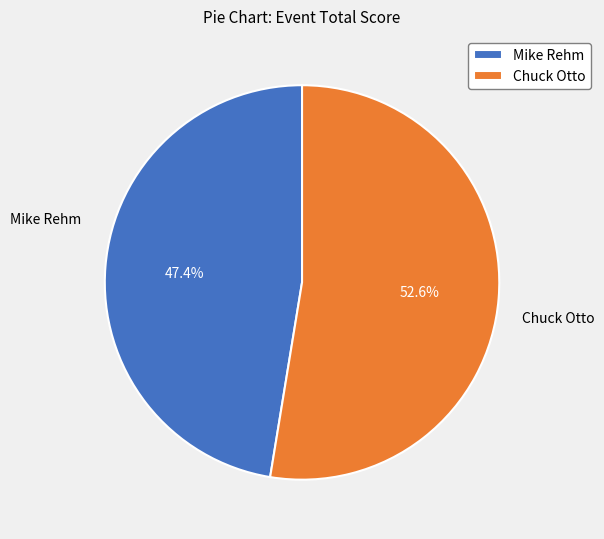

How much of the chart is everything except Chuck Otto?

47.4%